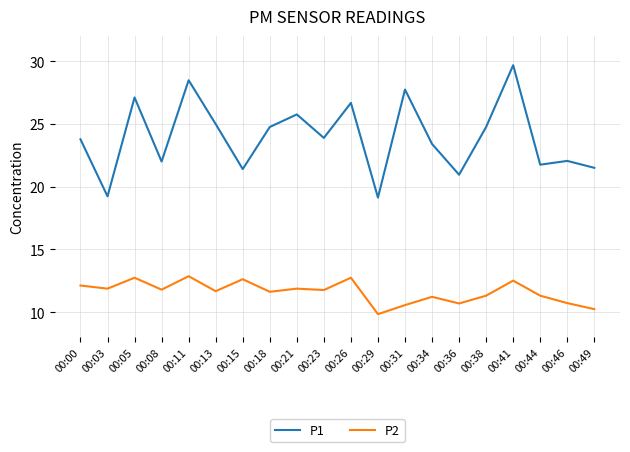

List the series in order of their peak value, highest first.

P1, P2